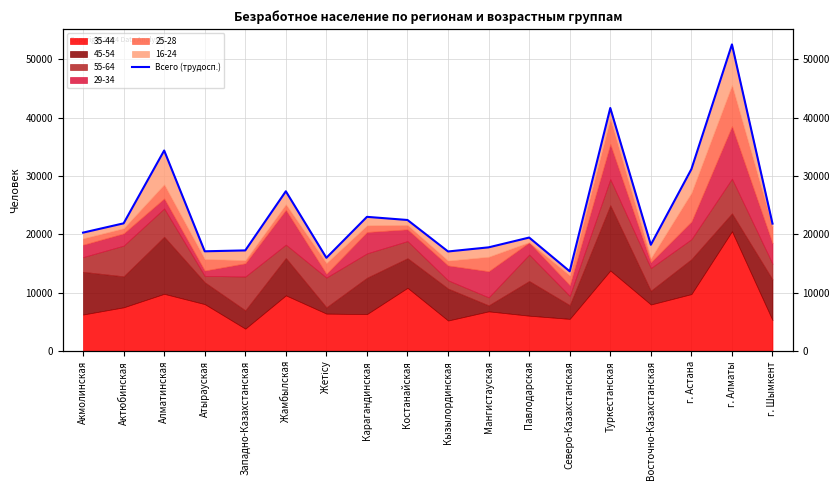

Which label corresponds to the smallest value in the chart?

Северо-Казахстанская